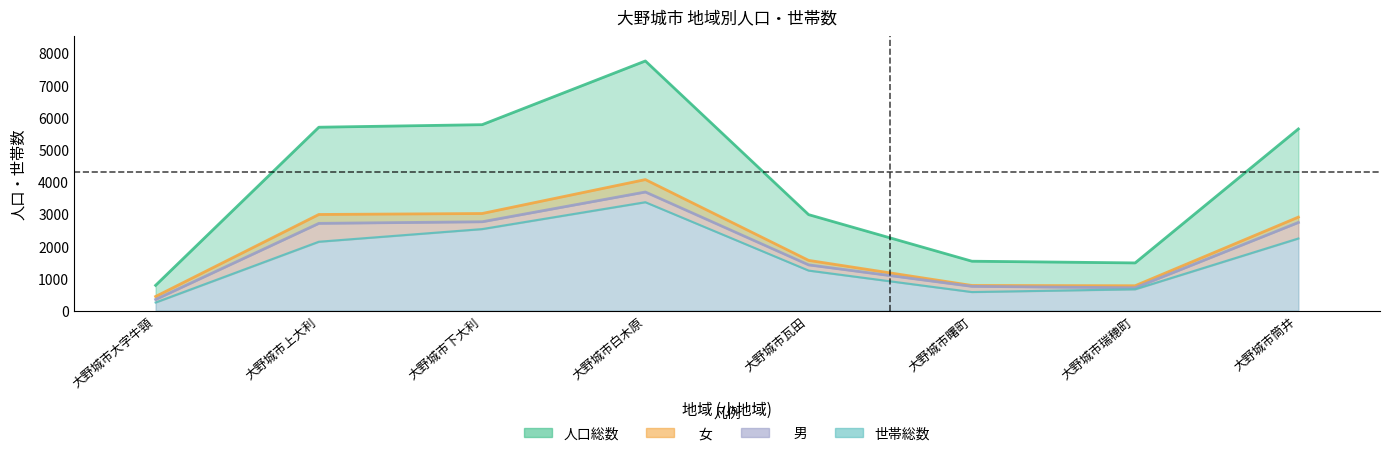

At 大野城市白木原, list the series in order from smallest to largest.

世帯総数, 　男, 　女, 人口総数